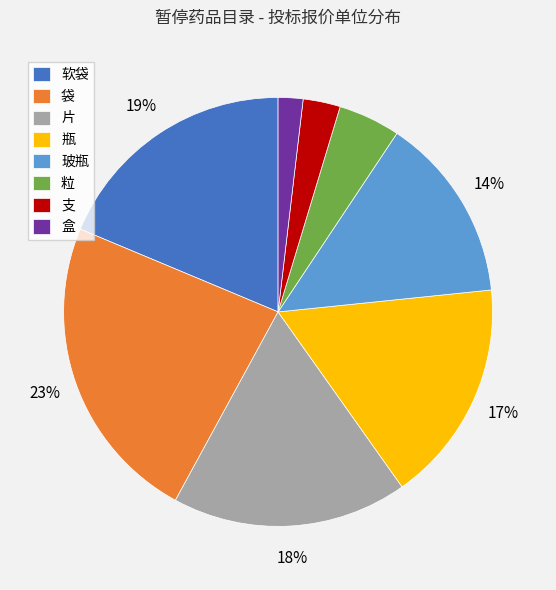

Is it true that 软袋 is 29% of the pie?

False